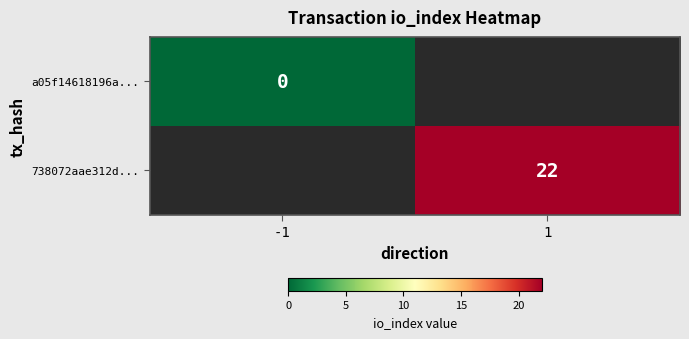

How many distinct data groups are displayed?

2